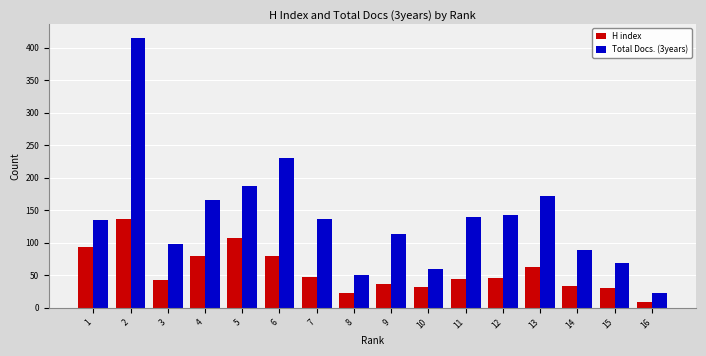

What is the approximate value of Total Docs. (3years) at 15?

68